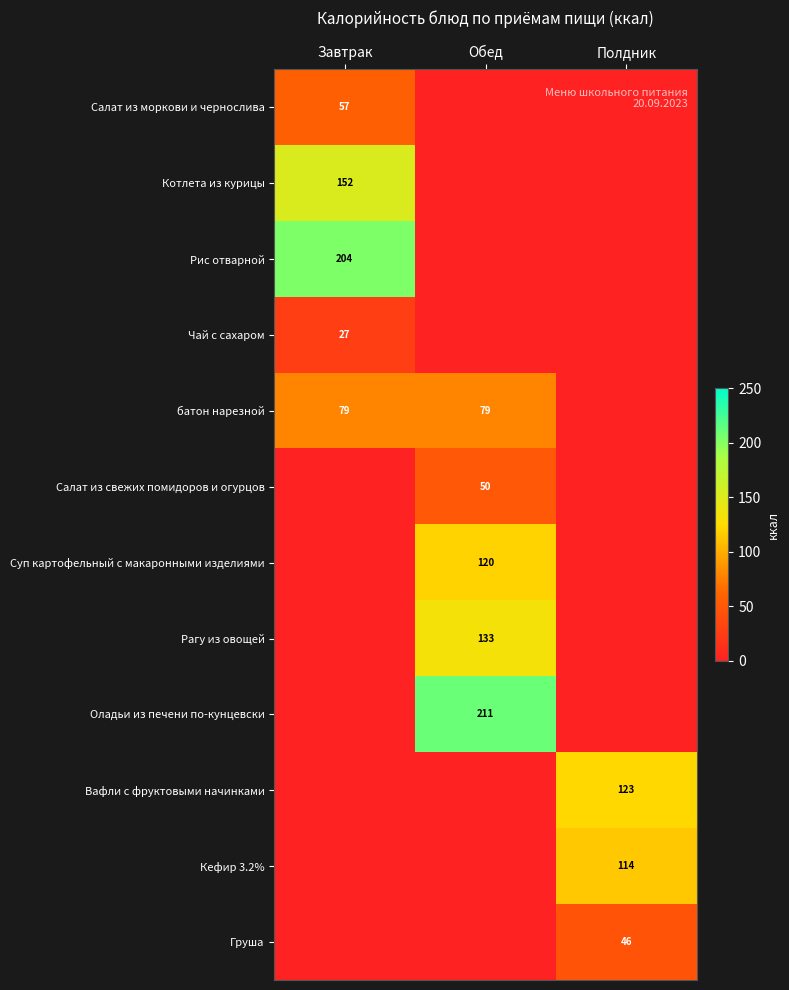

The батон нарезной series shows 79 at Обед. True or false?

True